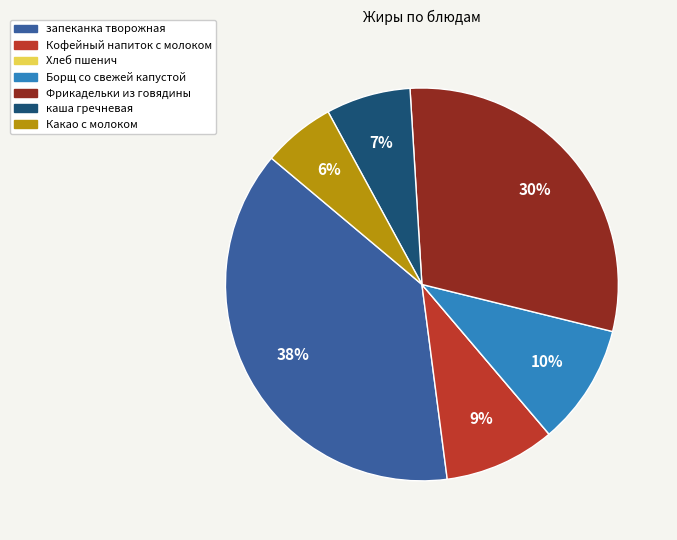

To the nearest percent, what is the difference between the каша гречневая and Фрикадельки из говядины slice percentages?

23%